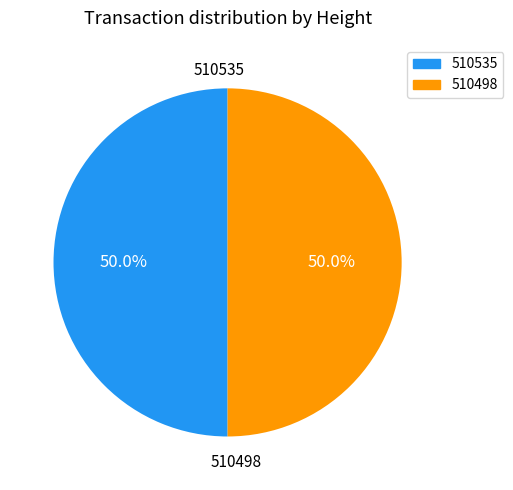

Count the number of slices in the pie.

2